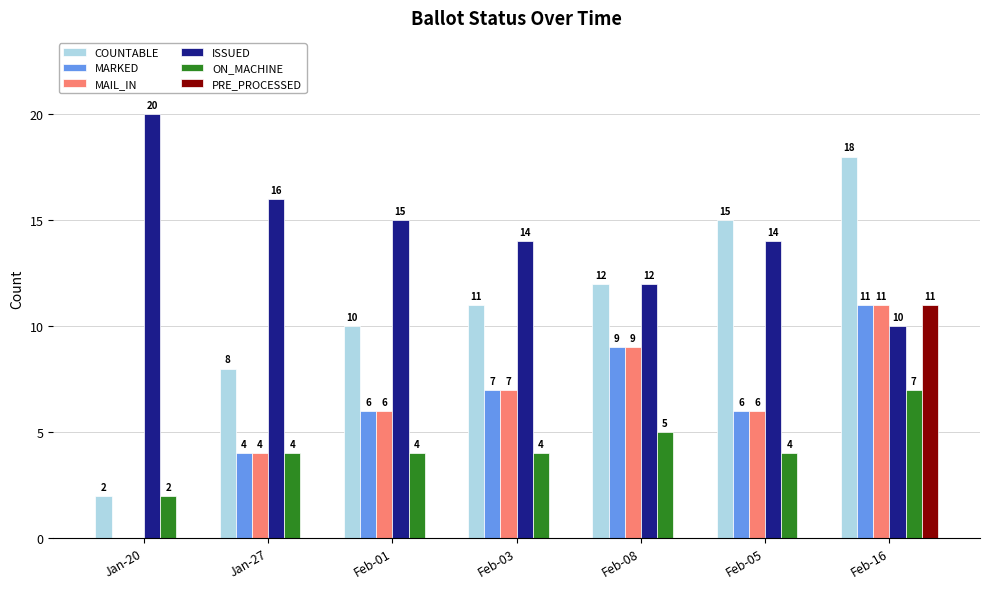

Reading left to right, list all the values displayed in this chart.

COUNTABLE: 2	8	10	11	12	15	18
MARKED: 0	4	6	7	9	6	11
MAIL_IN: 0	4	6	7	9	6	11
ISSUED: 20	16	15	14	12	14	10
ON_MACHINE: 2	4	4	4	5	4	7
PRE_PROCESSED: 0	0	0	0	0	0	11